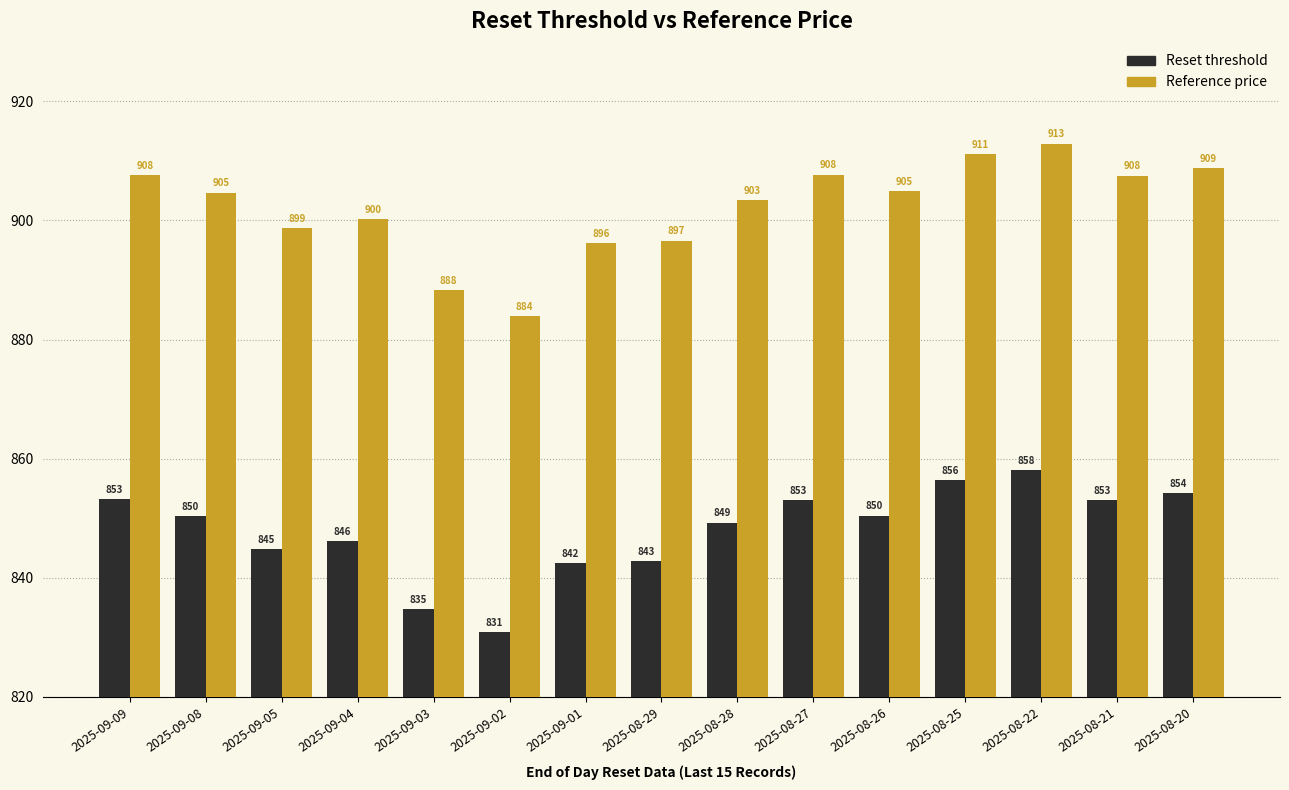

Between 2025-08-28 and 2025-08-20, which series saw the biggest shift?

Reference price